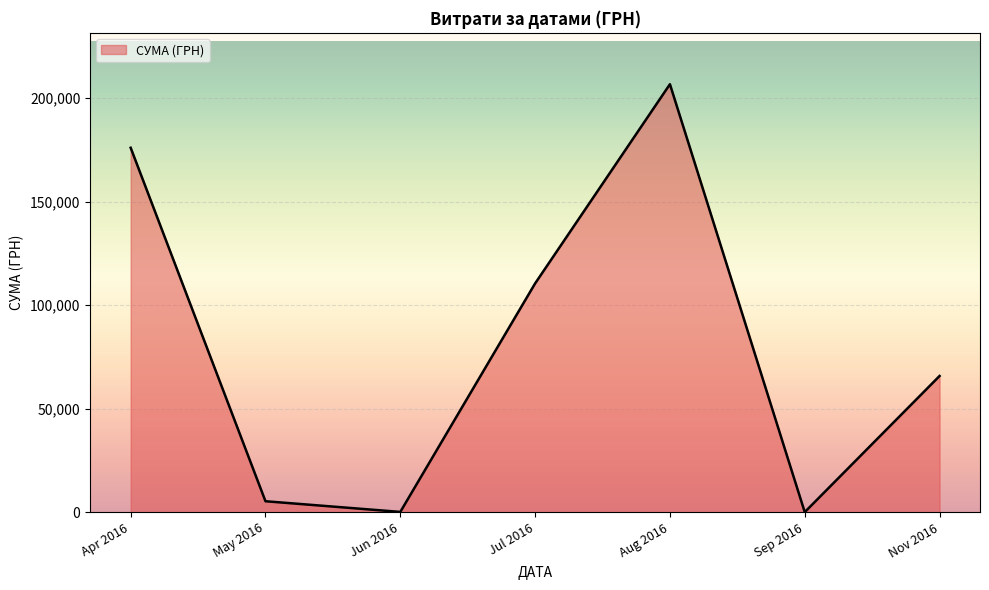

At which label is the value closest to 103358?

Jul 2016